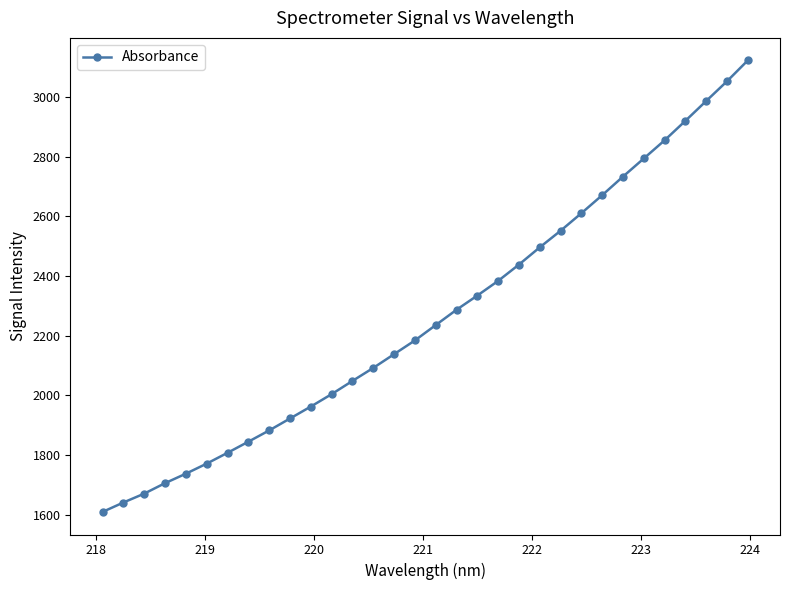

What is the smallest value displayed?

1610.0